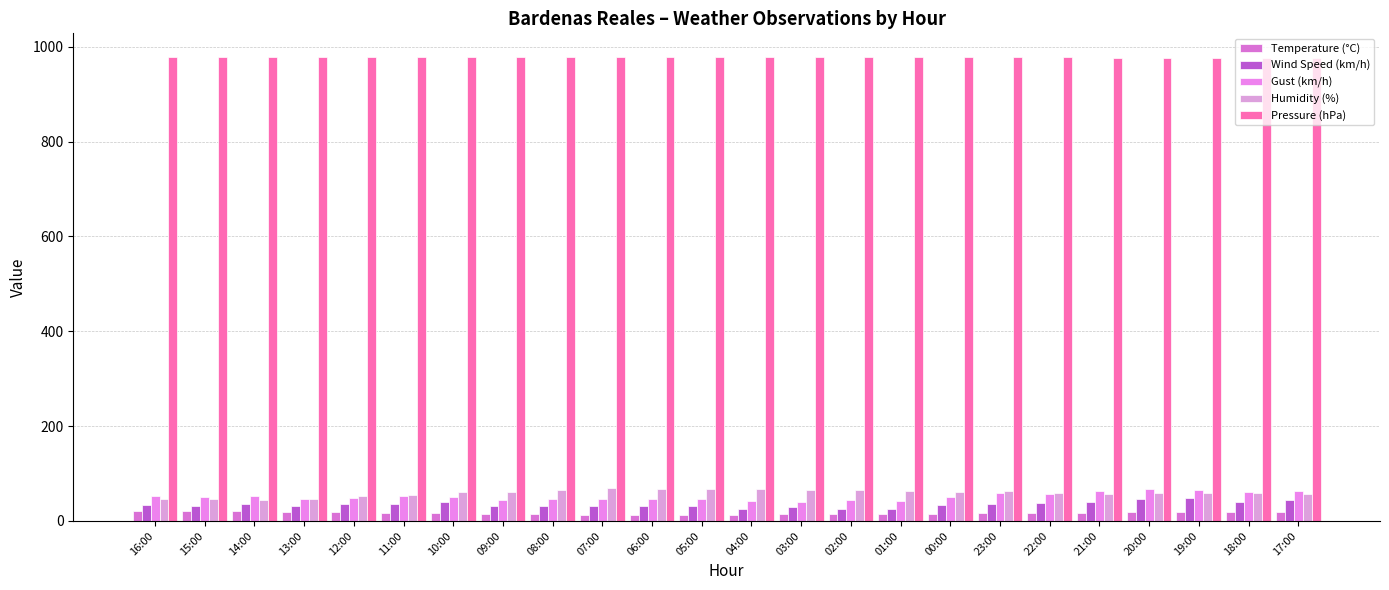

What is the sum of all Wind Speed (km/h) values?

836.0